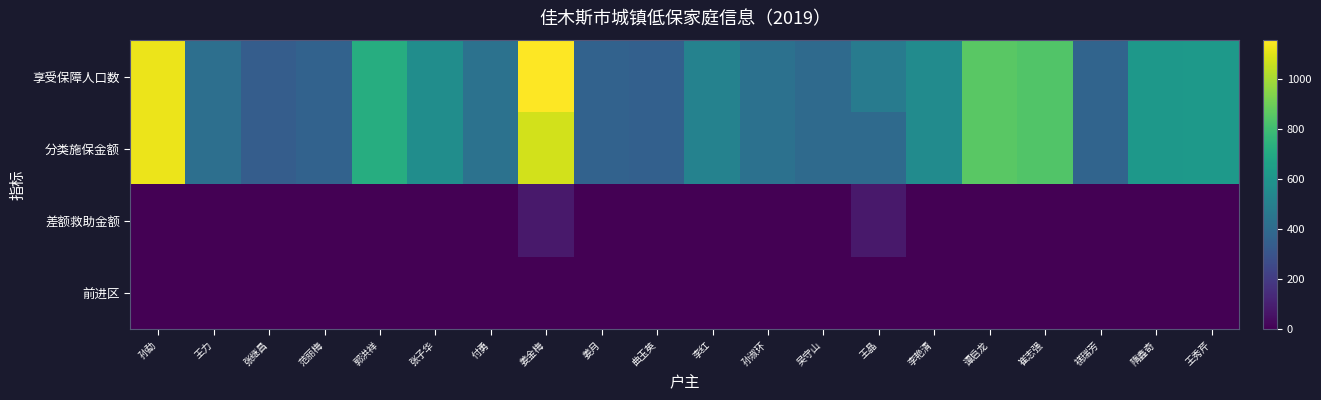

Rank the series at 张继昌 from lowest to highest value.

差额救助金额, 前进区, 享受保障人口数, 分类施保金额